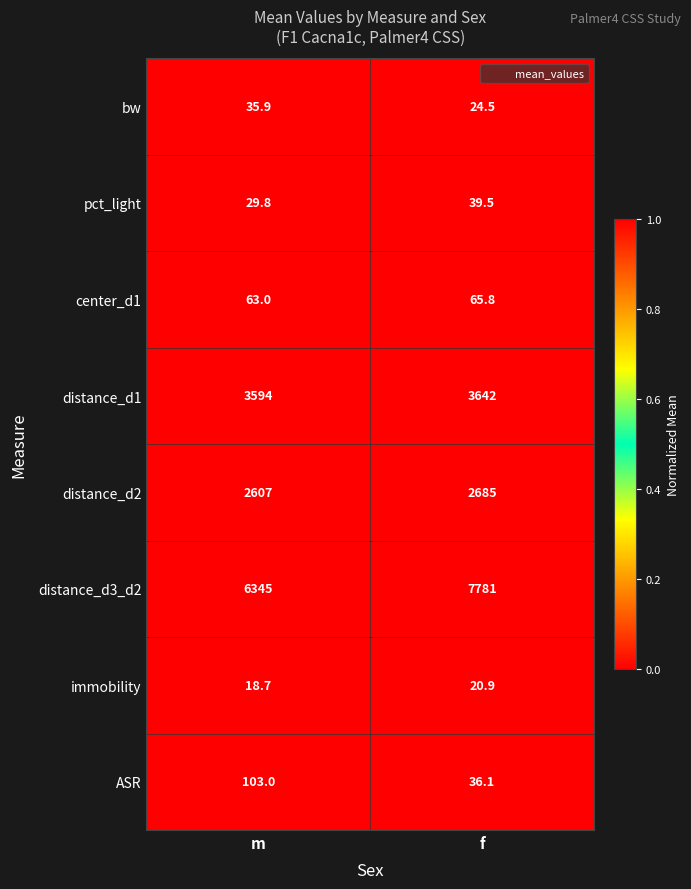

At which category is the sum across all series the highest?

f